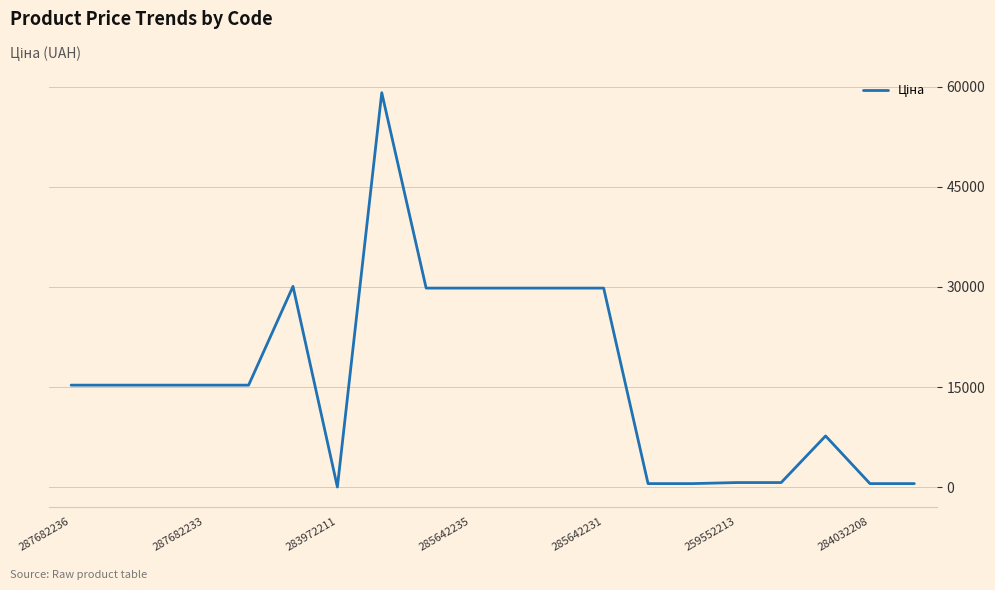

What is the greatest value displayed?

59075.7